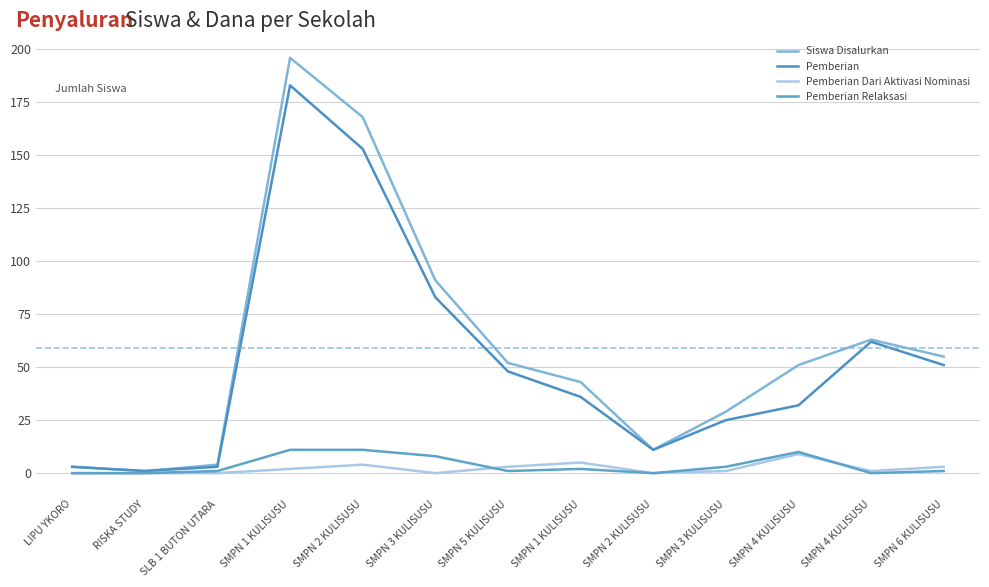

True or false: Pemberian and Siswa Disalurkan intersect in this chart.

False